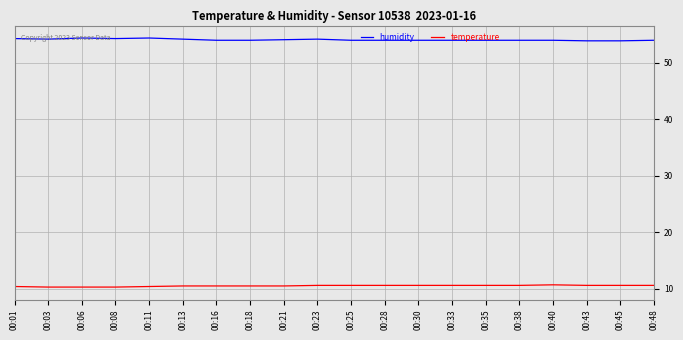

What are all the series names shown in the legend?

humidity, temperature